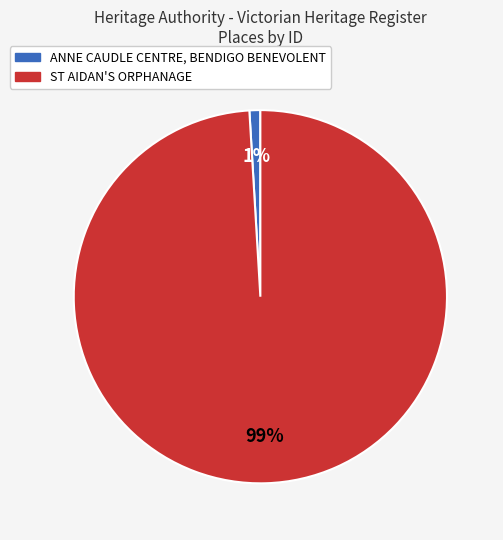

True or false: ANNE CAUDLE CENTRE, BENDIGO BENEVOLENT accounts for 1% of the total.

True